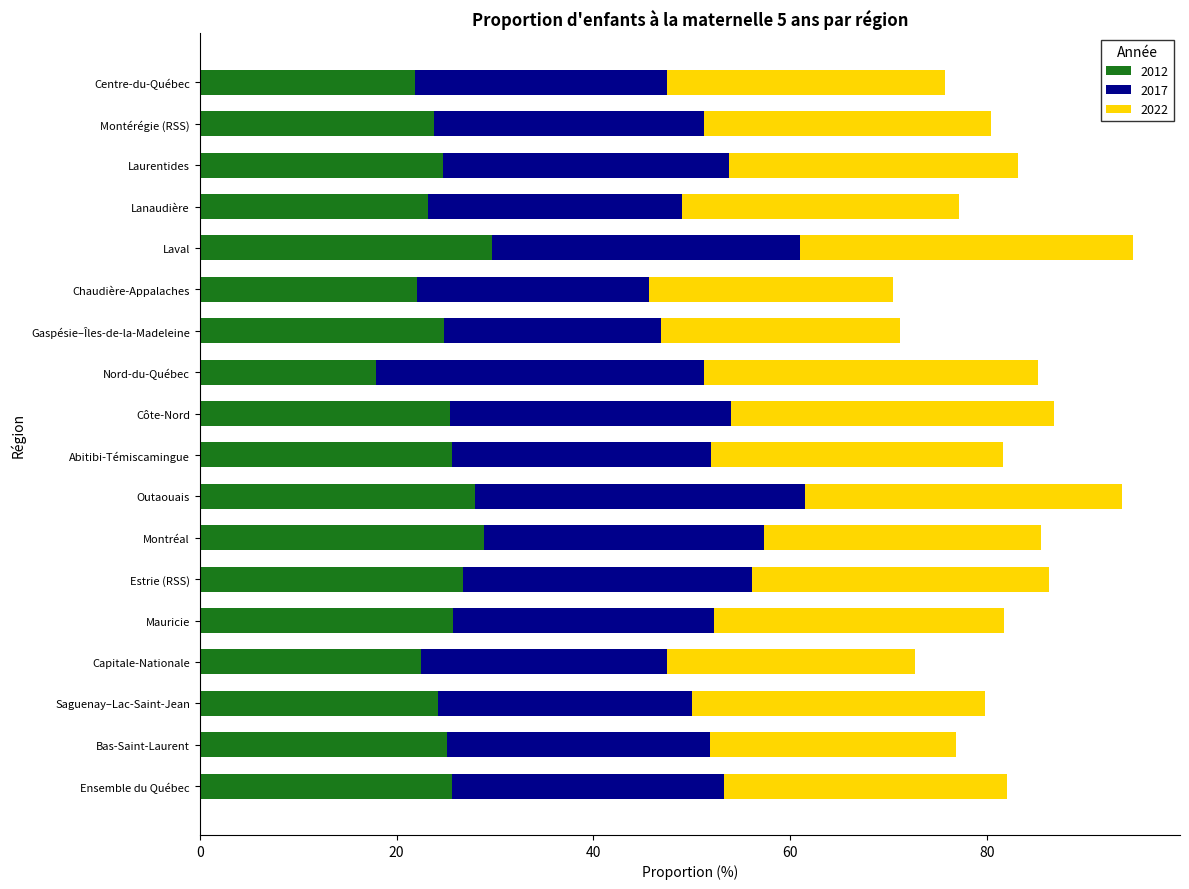

True or false: 2012 has a value of 25.2 at Bas-Saint-Laurent.

True